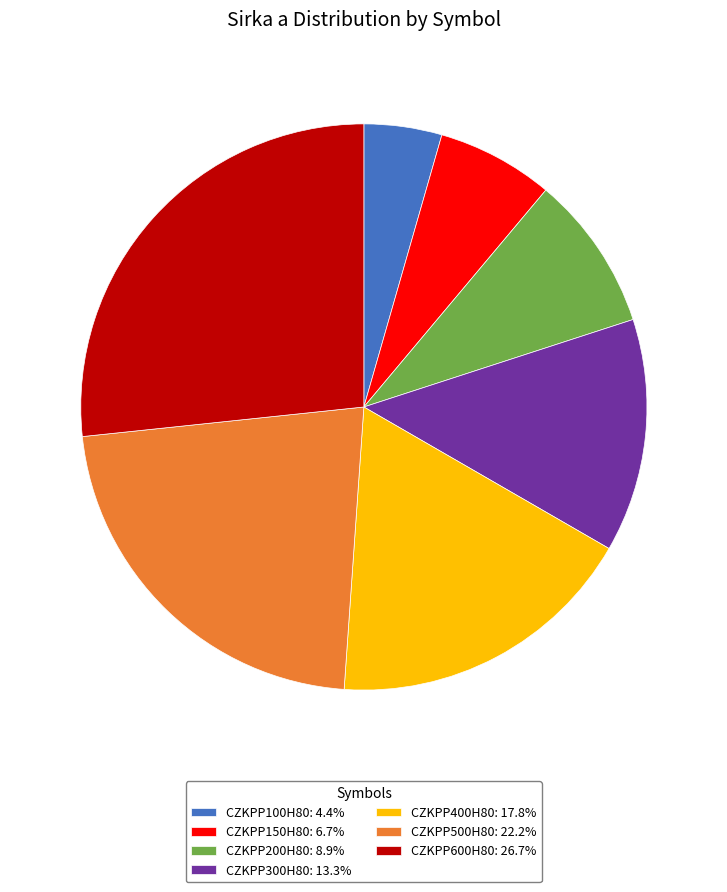

How many slices are in this pie chart?

7